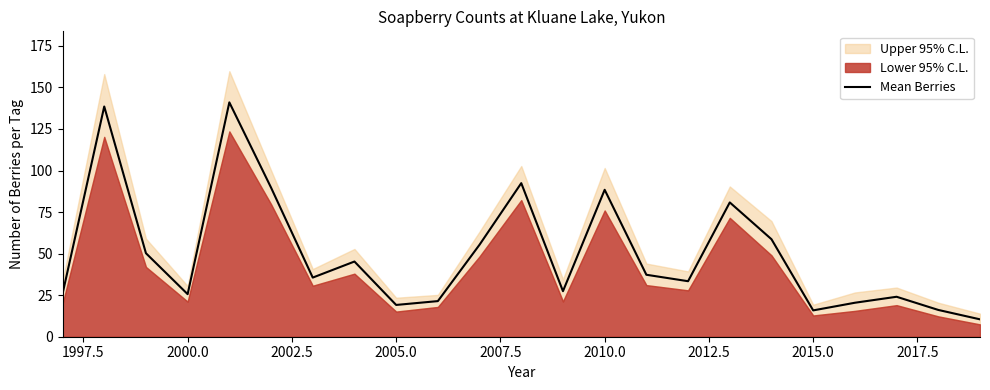

What is the value of the 5th point from the left?

141.0